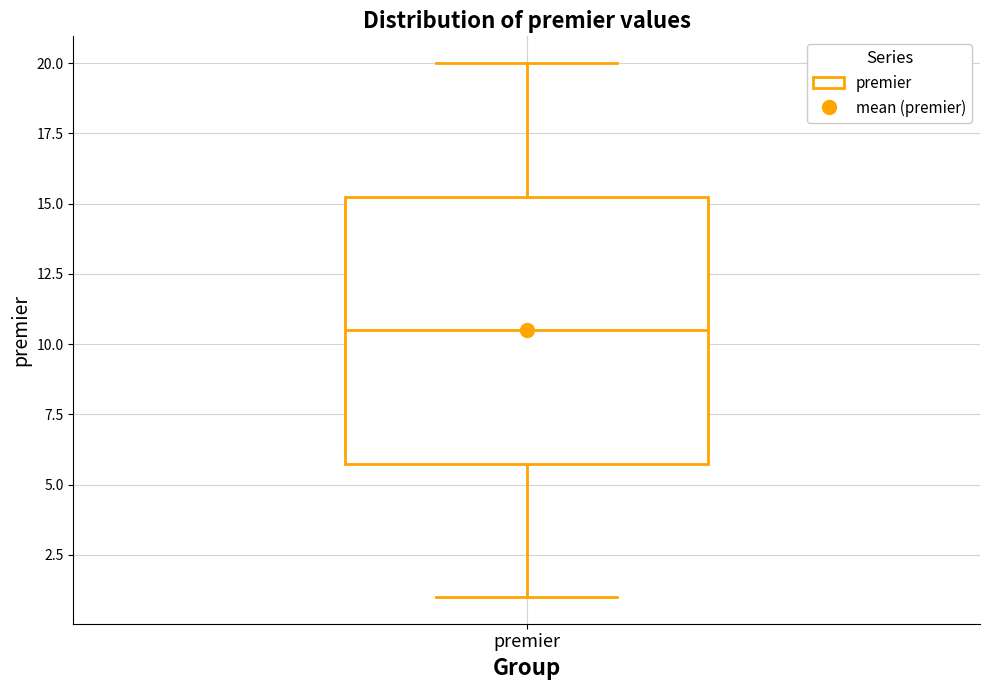

Transcribe this box plot: give where the median line is, the range the box spans, and where the two whiskers end, as read against the y-axis. The values are not printed on the chart, so give them approximately, as read against the axis.

median 10.5, box 6.0 to 15.5, whiskers 1.0 to 20.0